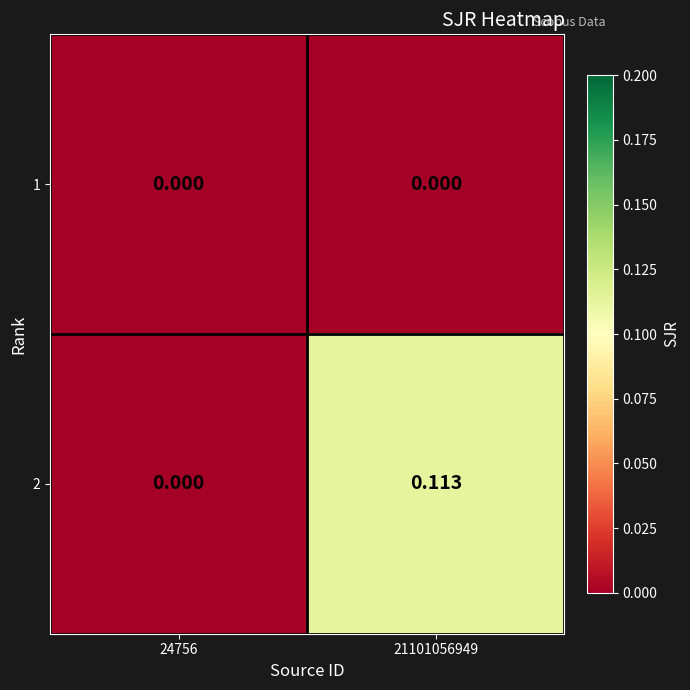

Count the number of data series in this chart.

2